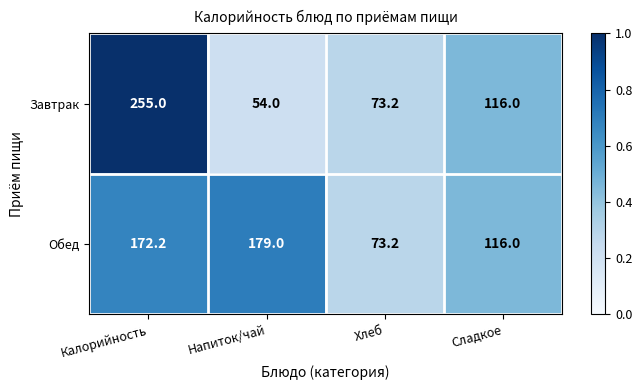

At Напиток/чай, list the series in order from largest to smallest.

Обед, Завтрак